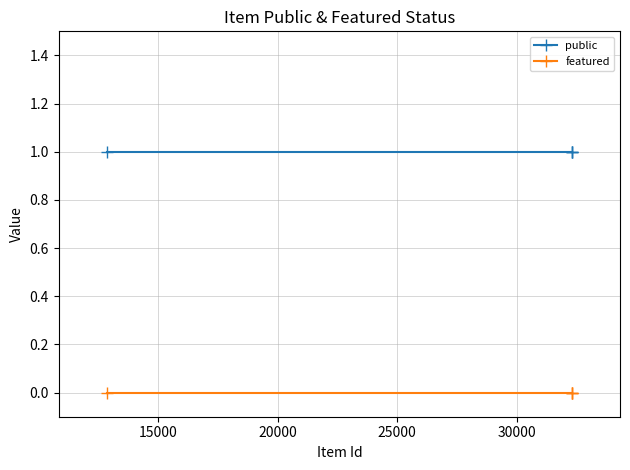

Which series has the largest range (max minus min)?

public